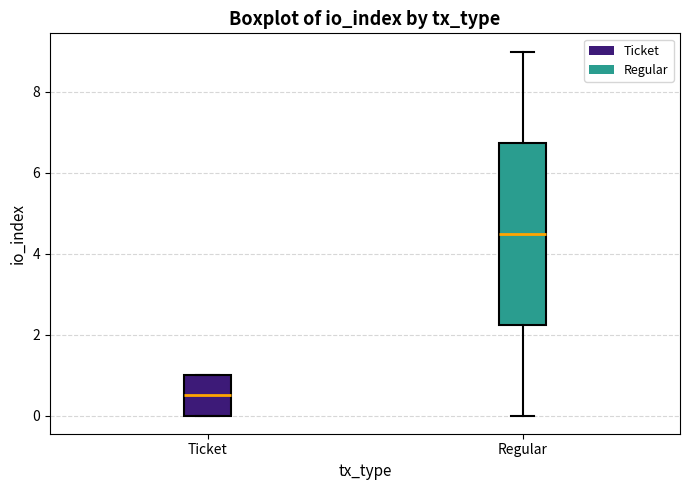

Reading left to right, read every box against the y-axis: the position of its median line, the range the box covers, and the ends of its whiskers. The values are not printed on the chart, so give them approximately, as read against the axis.

Ticket: median 0.6, box 0.0 to 1.0, whiskers 0.0 to 1.0
Regular: median 4.6, box 2.2 to 6.8, whiskers 0.0 to 9.0